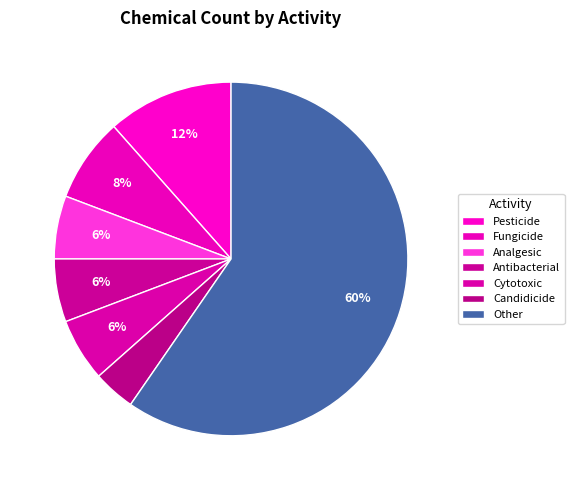

How many segments does this pie chart have?

7